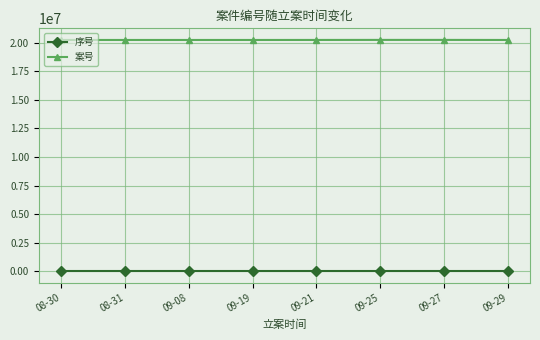

What is the difference between the maximum and minimum values in the 序号 series?

7